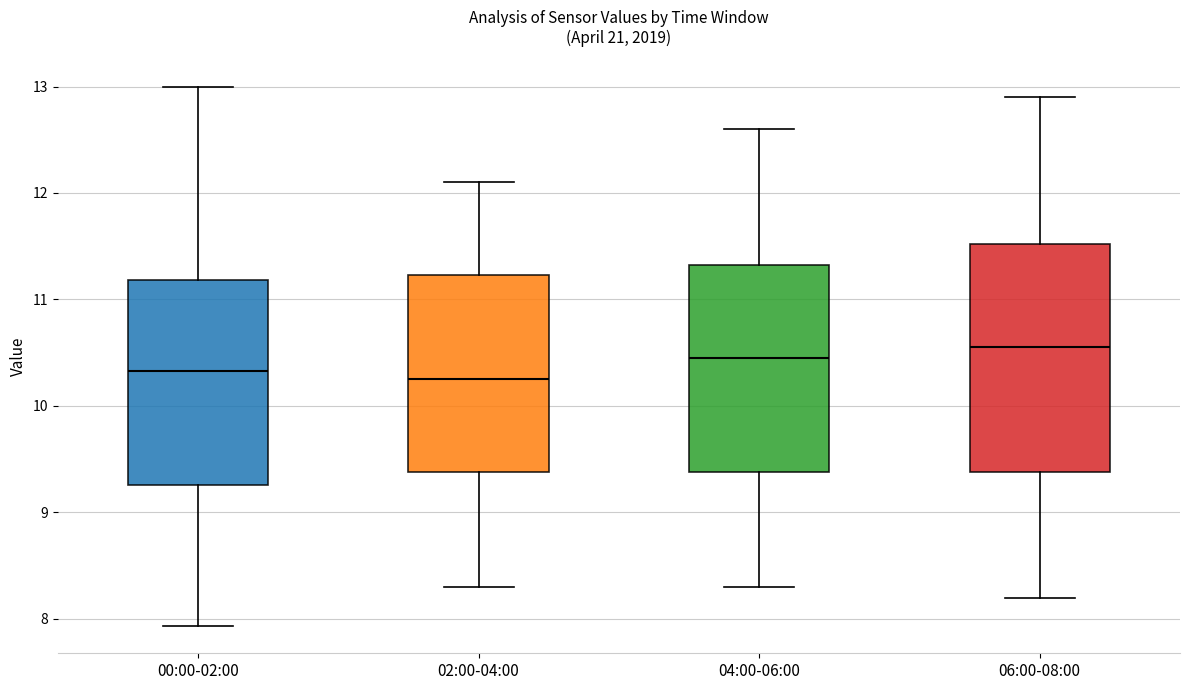

Which box's median line is the highest?

06:00-08:00